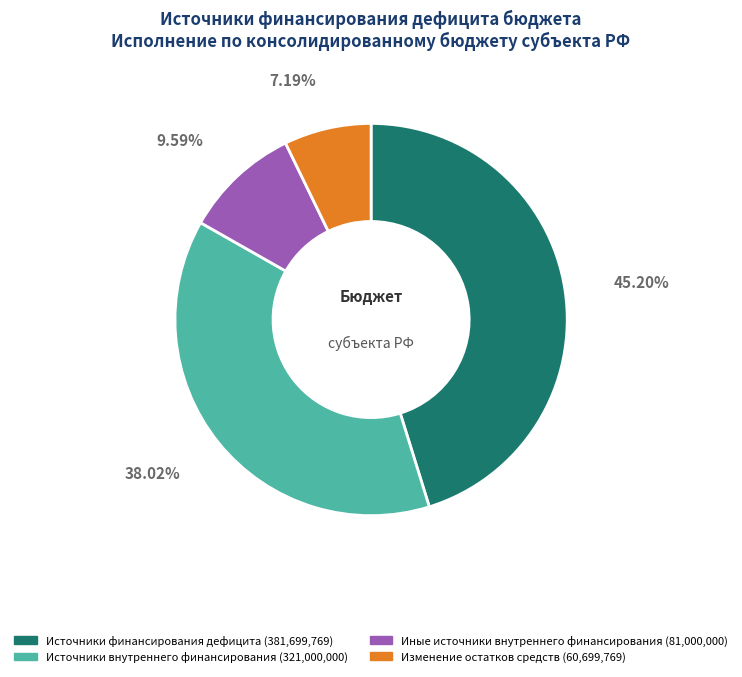

What percentage do Источники внутреннего финансирования and Источники финансирования дефицита together represent?

83.2%